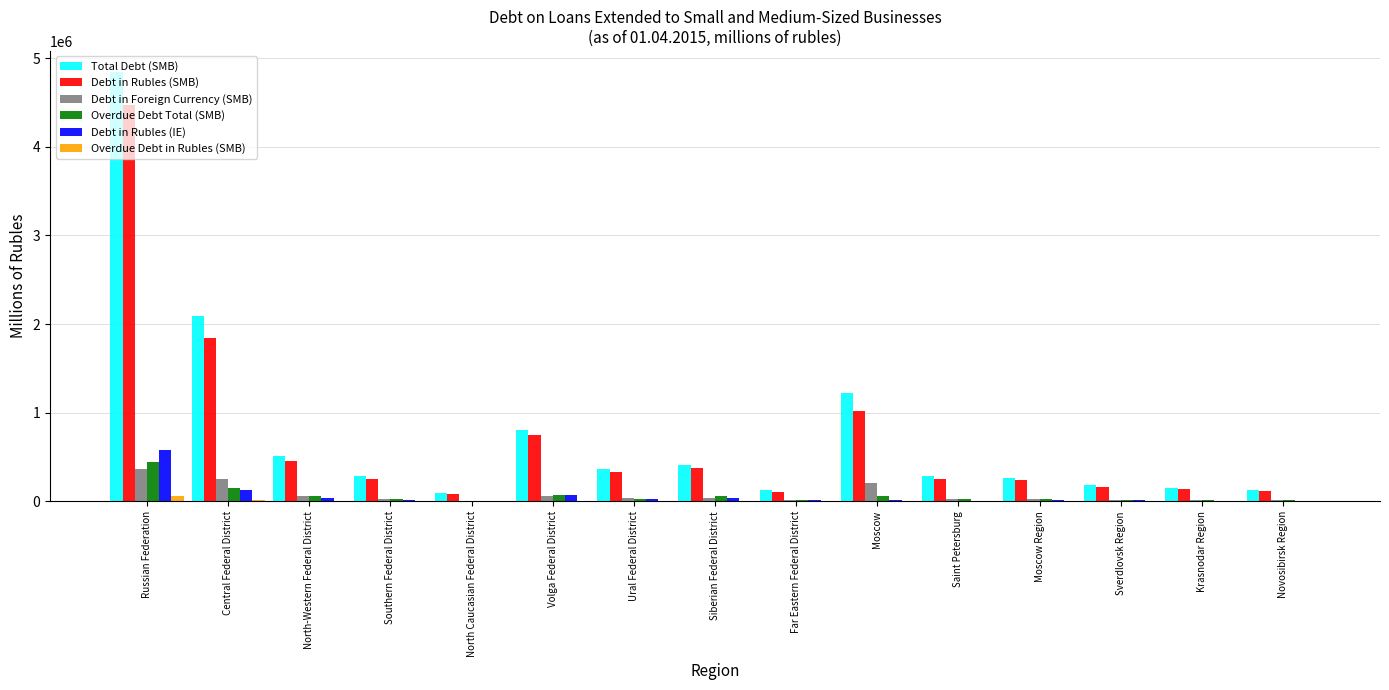

What is the spread (max minus min) of values at North-Western Federal District?

512763